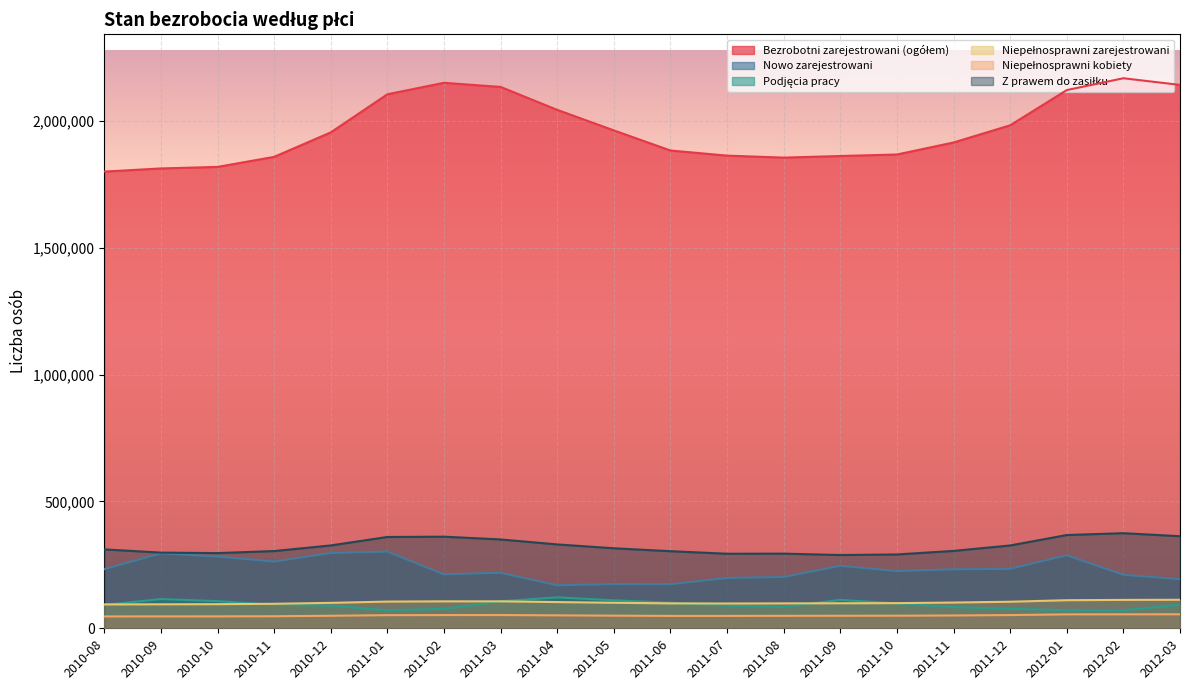

True or false: Nowo zarejestrowani has more than 1 interior local peaks.

True